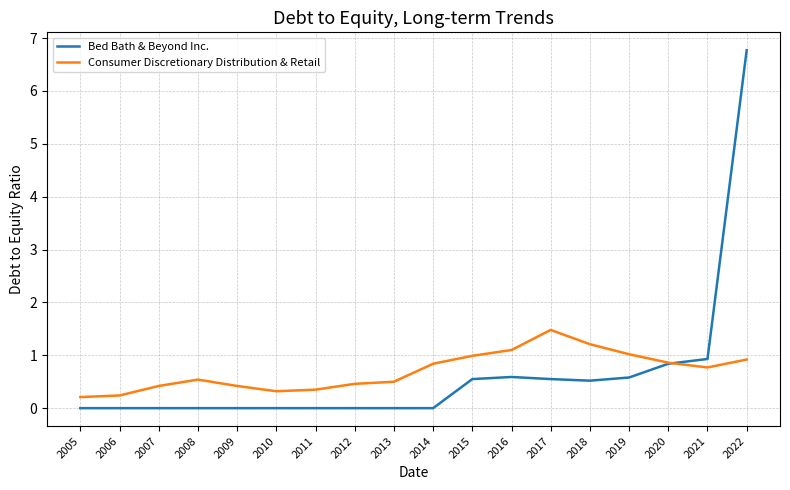

True or false: Consumer Discretionary Distribution & Retail and Bed Bath & Beyond Inc. cross at least once.

True